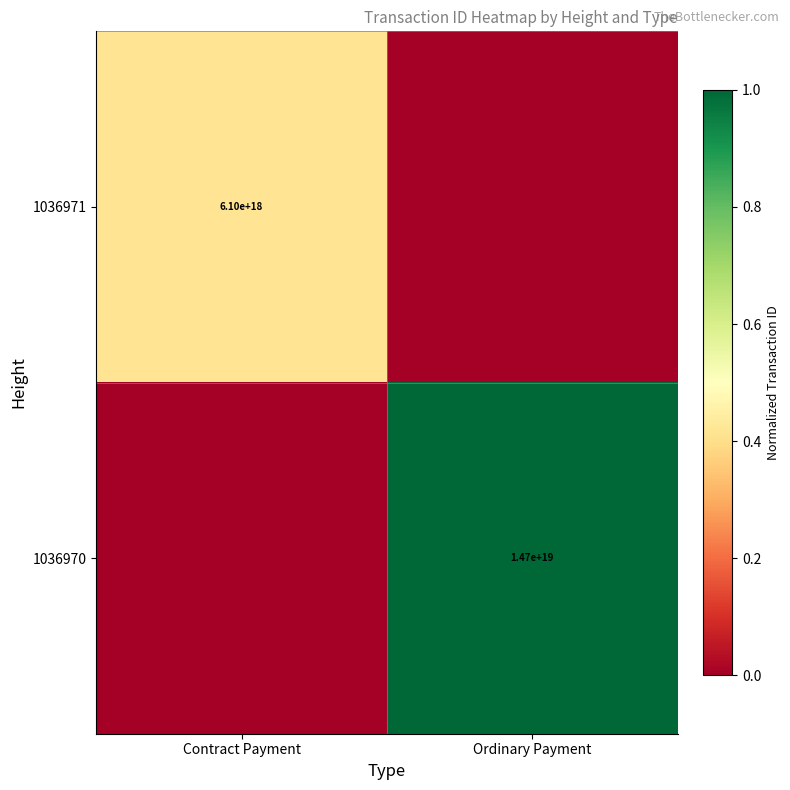

The value of 1036971 at Contract Payment is 6100000000000000000. True or false?

True